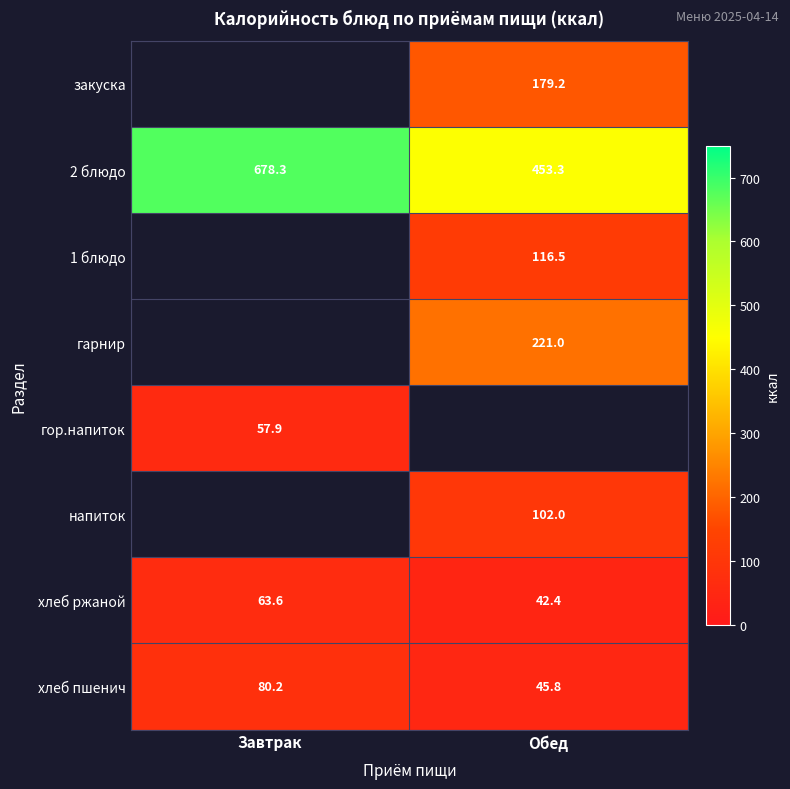

At which label does хлеб ржаной first exceed 63?

Завтрак